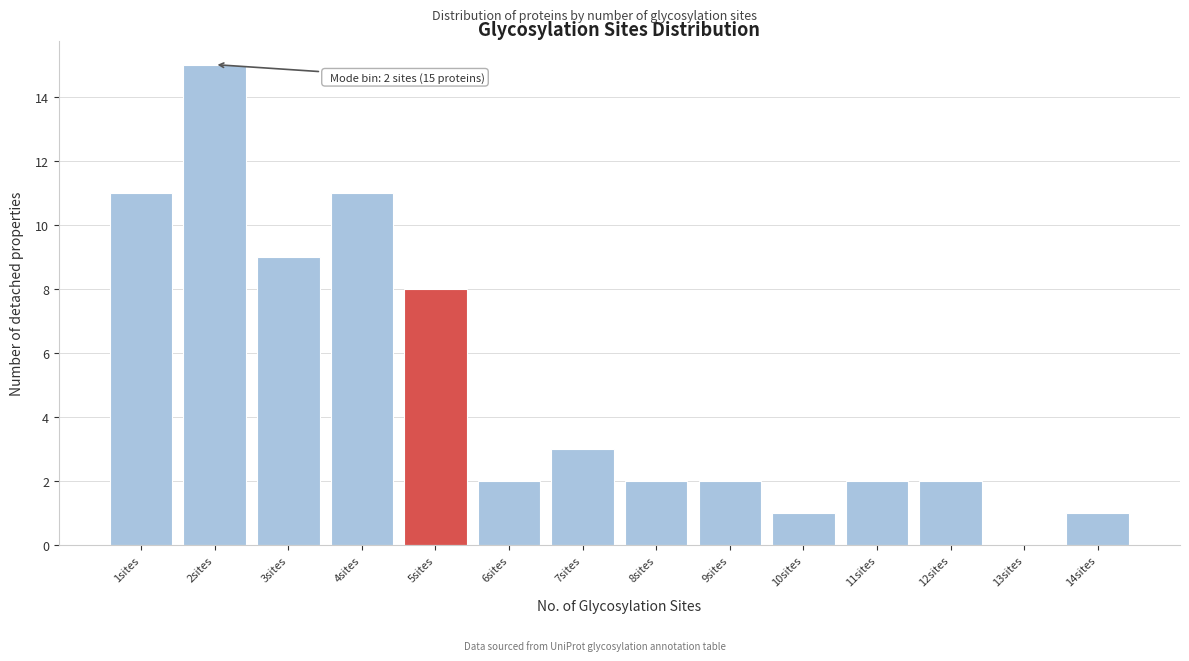

Reading right to left, extract all data points from this chart.

14sites=1	13sites=0	12sites=2	11sites=2	10sites=1	9sites=2	8sites=2	7sites=3	6sites=2	5sites=8	4sites=11	3sites=9	2sites=15	1sites=11